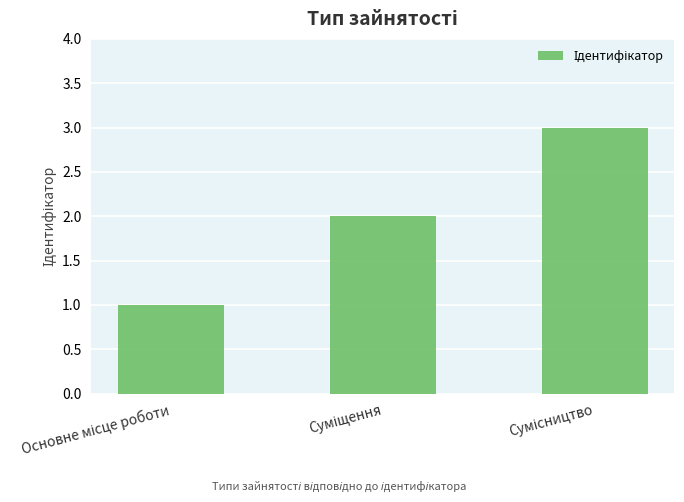

What is the greatest value displayed?

3